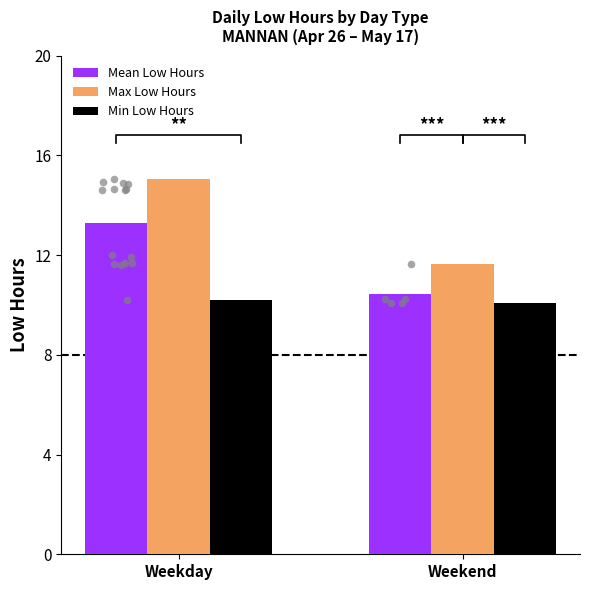

What are all the series names shown in the legend?

Mean Low Hours, Max Low Hours, Min Low Hours